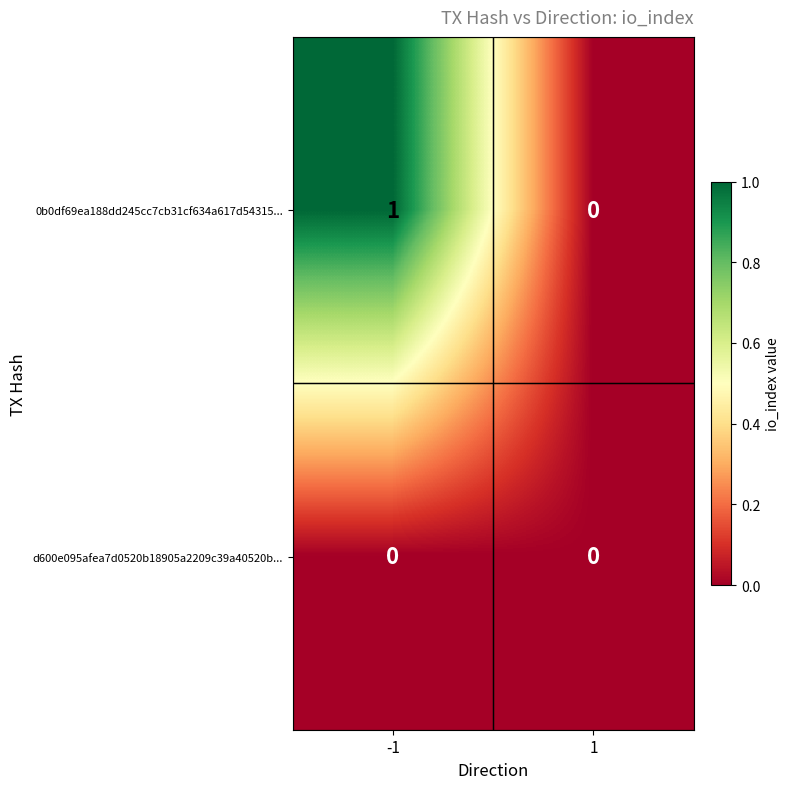

Is it true that 0b0df69ea188dd245cc7cb31cf634a617d54315... equals -1 at 1?

False